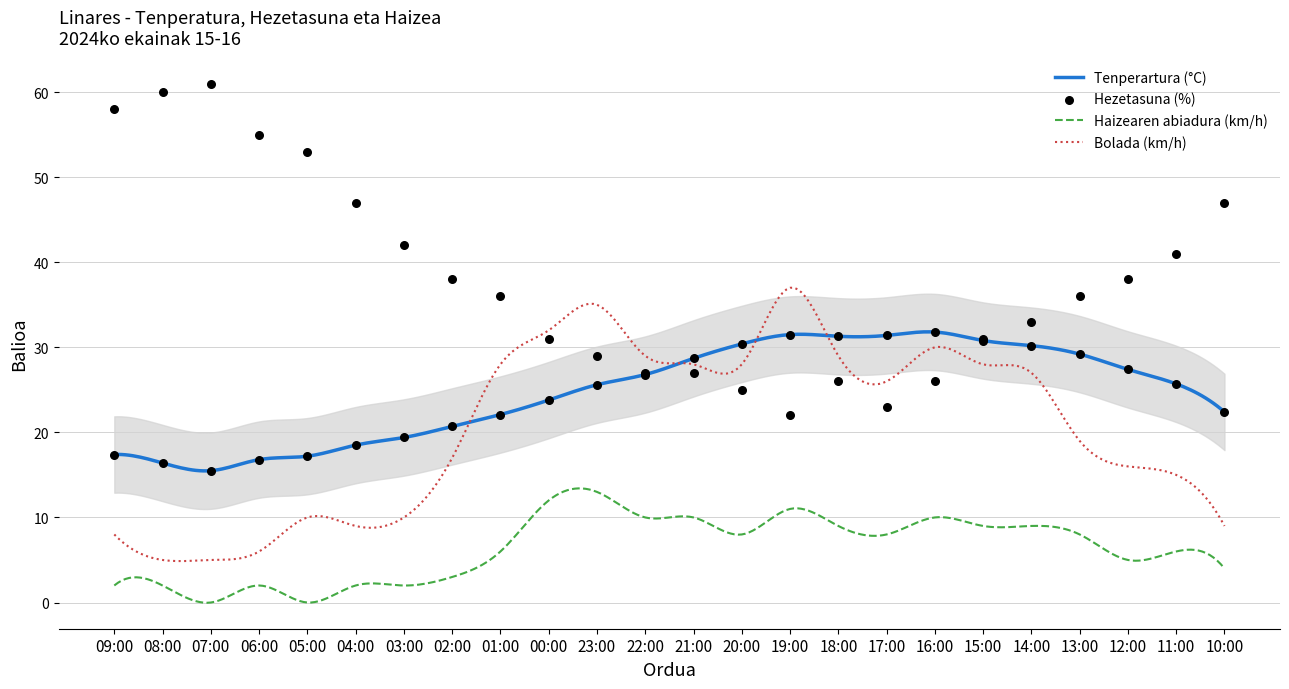

What is the total value across all series at 18:00?

57.3